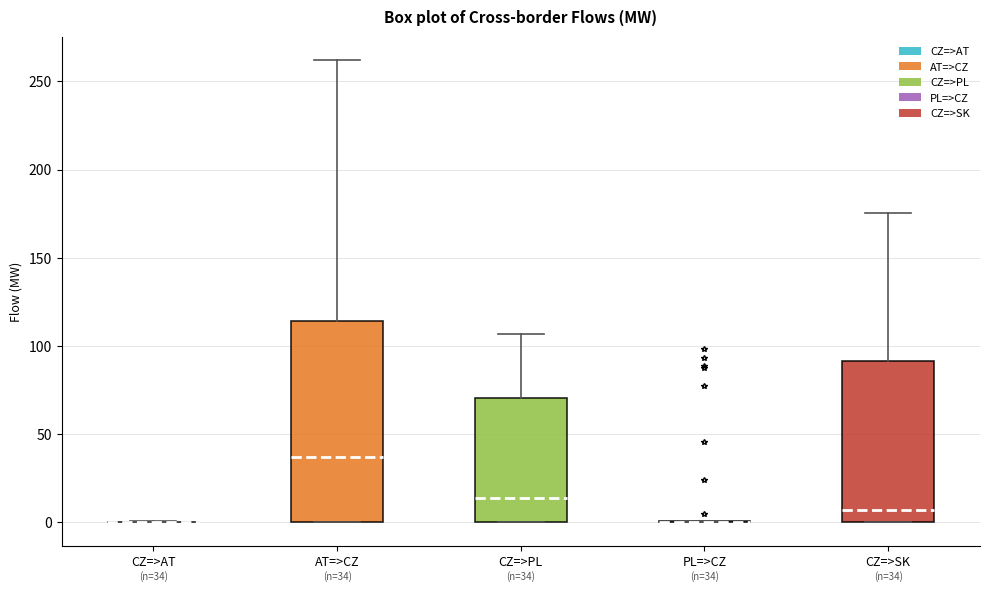

Which box is the tallest, from its lower edge to its upper edge?

AT=>CZ